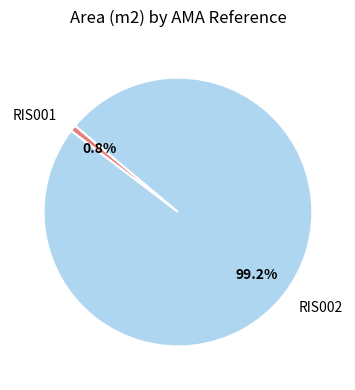

Rank the categories by value from lowest to highest.

RIS001, RIS002